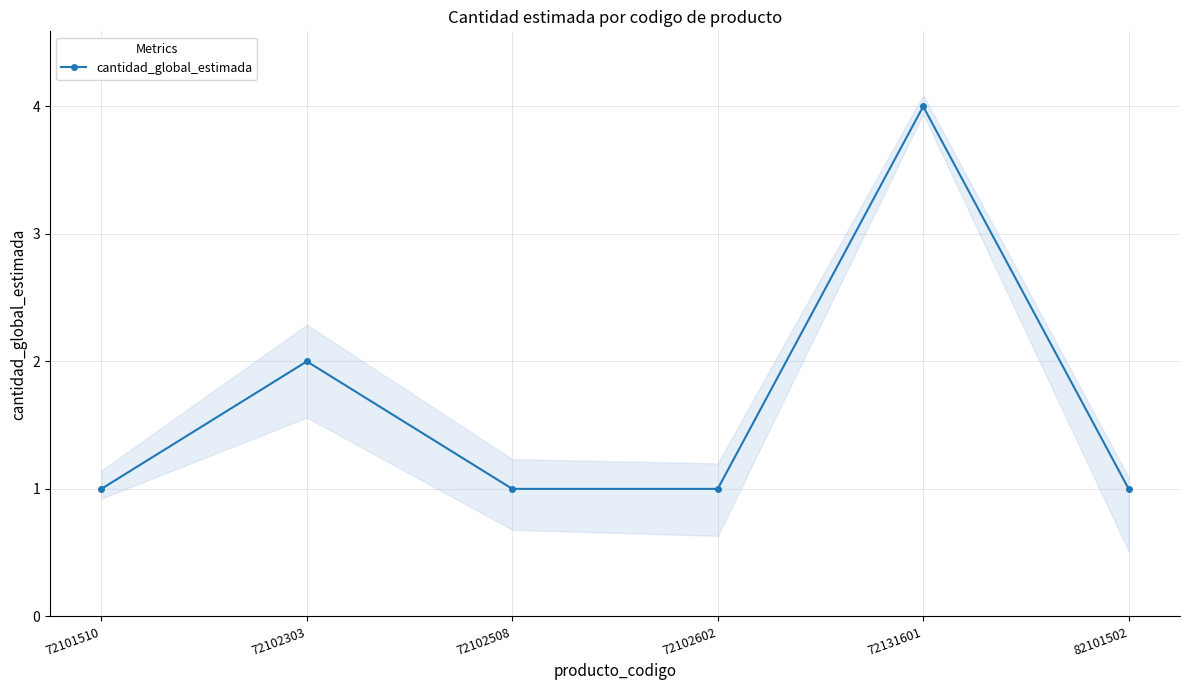

What is the average value?

2